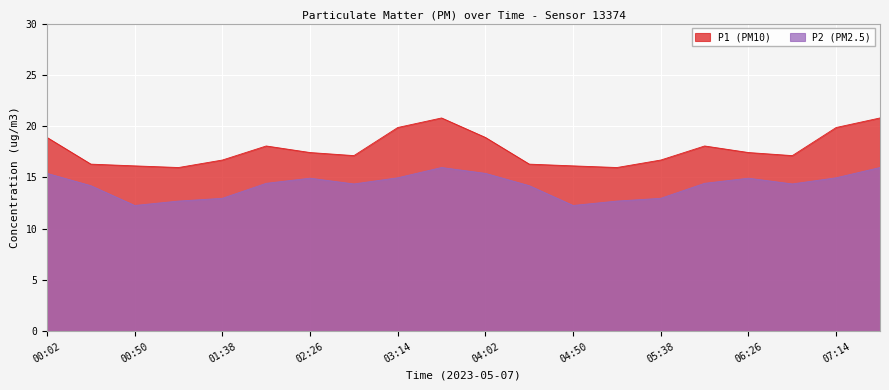

What is the average value of the P2 series?

14.2